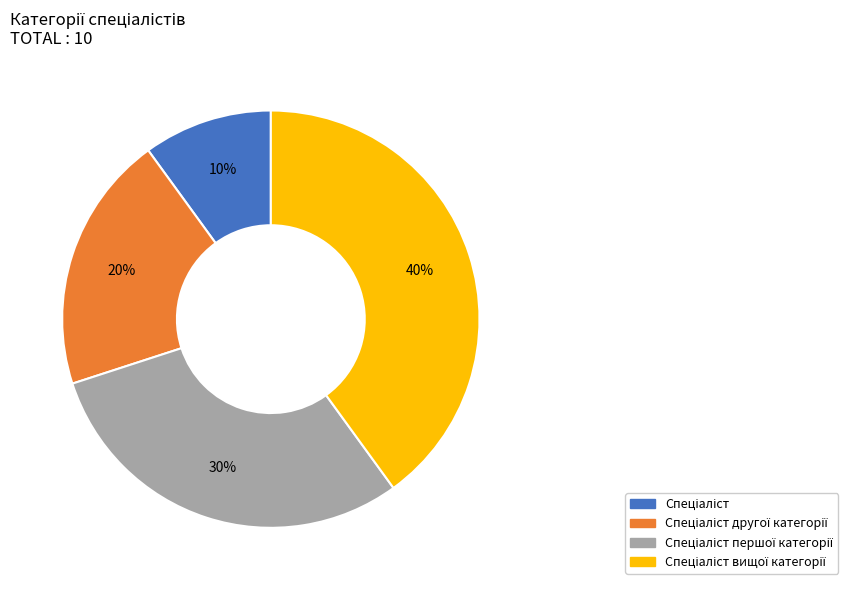

To the nearest percent, what is the average slice percentage?

25%